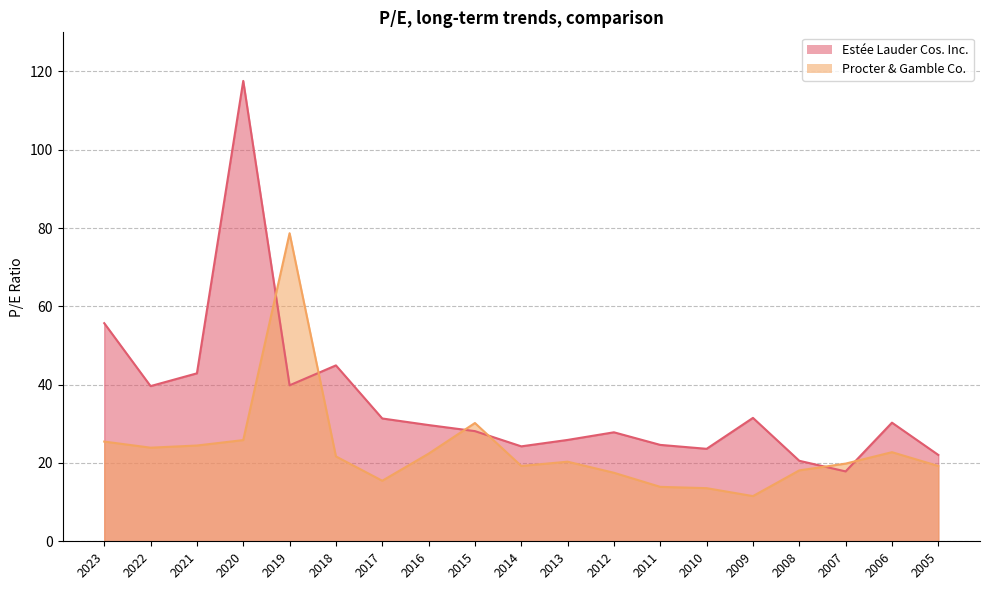

True or false: Estée Lauder Cos. Inc. and Procter & Gamble Co. intersect in this chart.

True